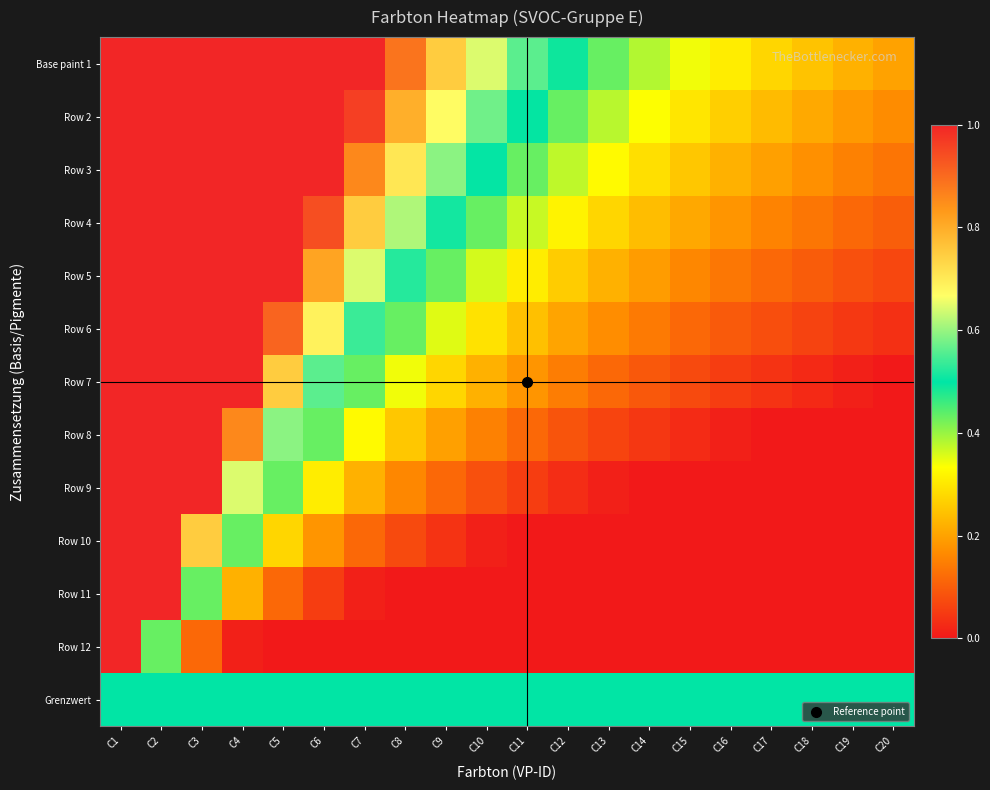

What is the spread (max minus min) of values at C12?

0.5